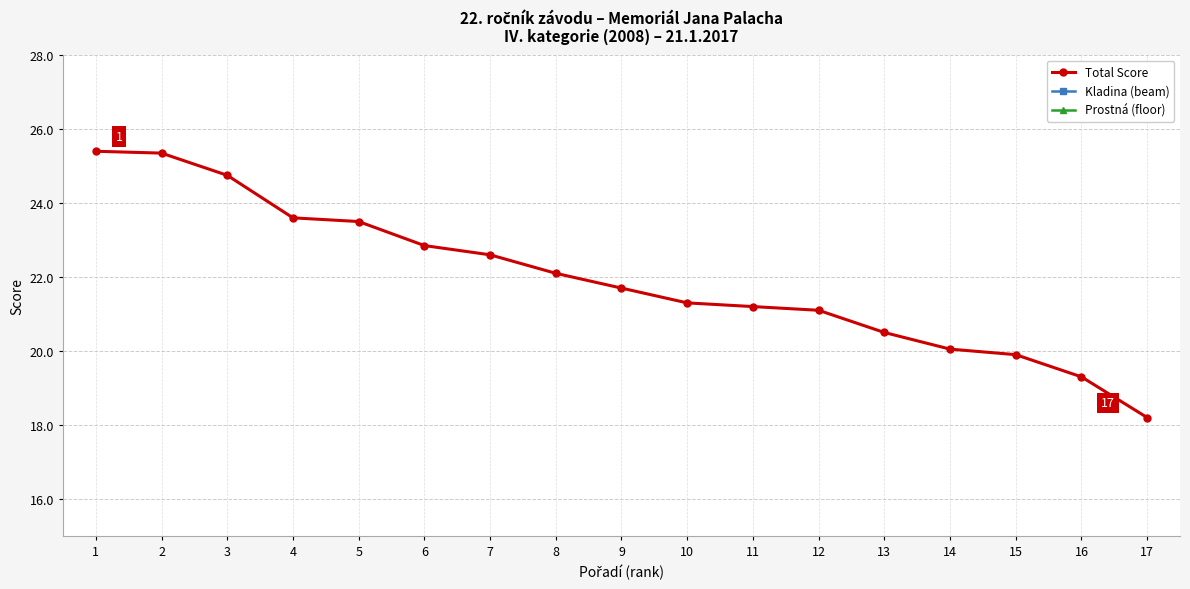

Which category has the highest value in the Kladina (beam) series?

2